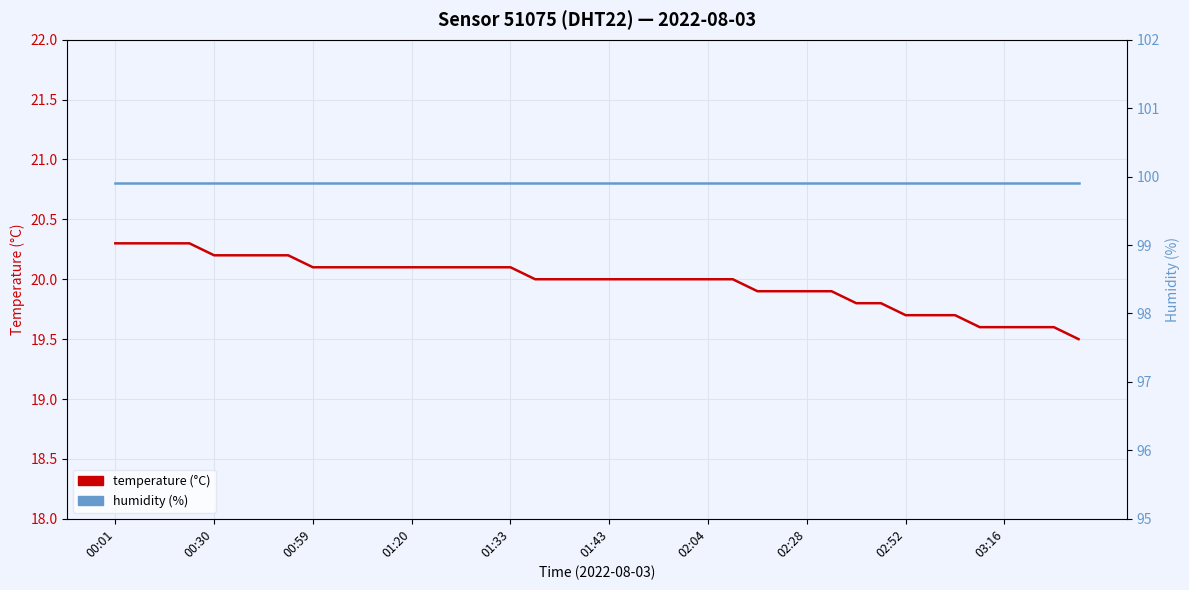

Rank the categories by temperature (°C) value from lowest to highest.

39, 35, 36, 37, 38, 32, 33, 34, 30, 31, 26, 27, 28, 29, 17, 18, 19, 20, 21, 22, 23, 24, 25, 02:52, 03:16, 10, 11, 12, 13, 14, 15, 16, 01:33, 01:43, 02:04, 02:28, 00:01, 00:30, 00:59, 01:20